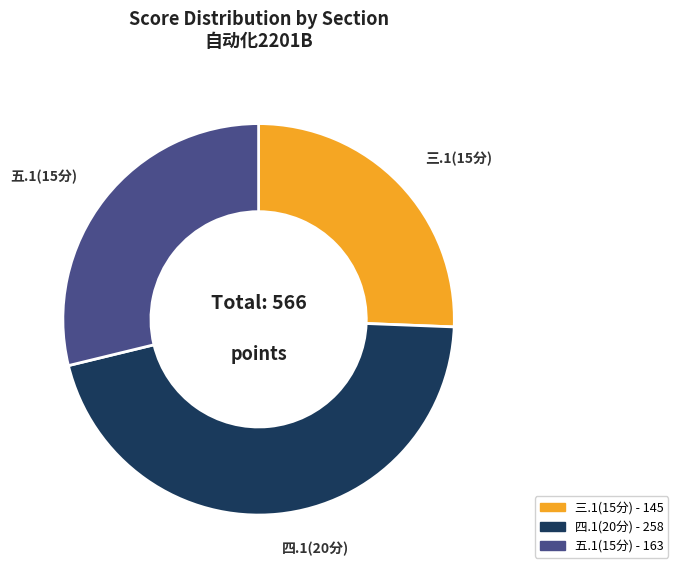

Is there any slice that represents more than half of the pie?

No